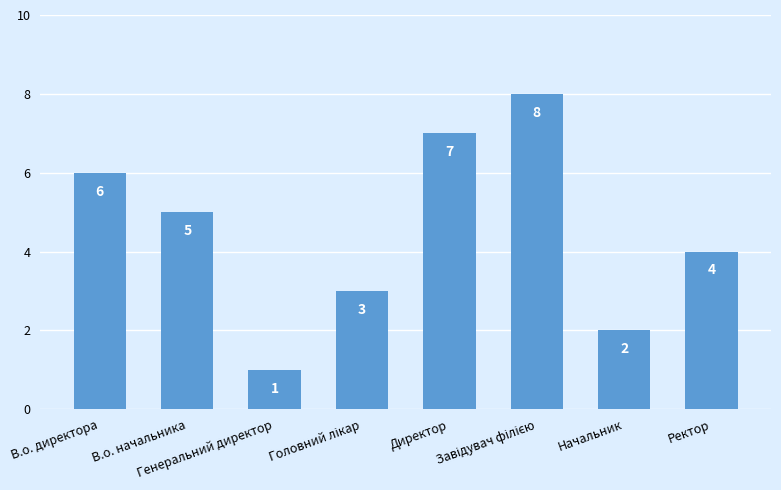

What is the difference between the maximum and second lowest values?

6